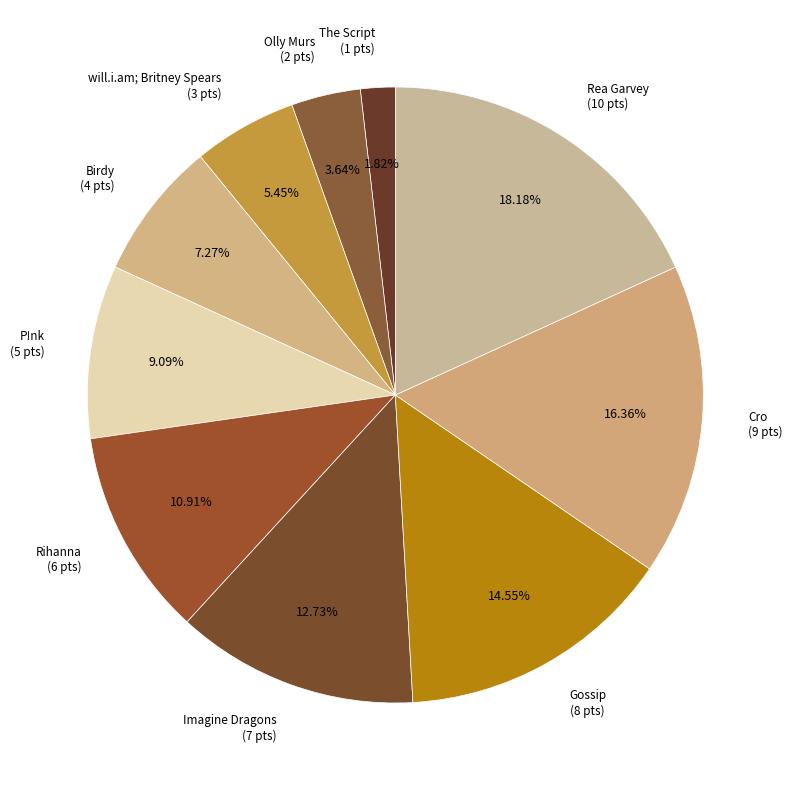

What percentage do Cro and Gossip together represent?

30.9%